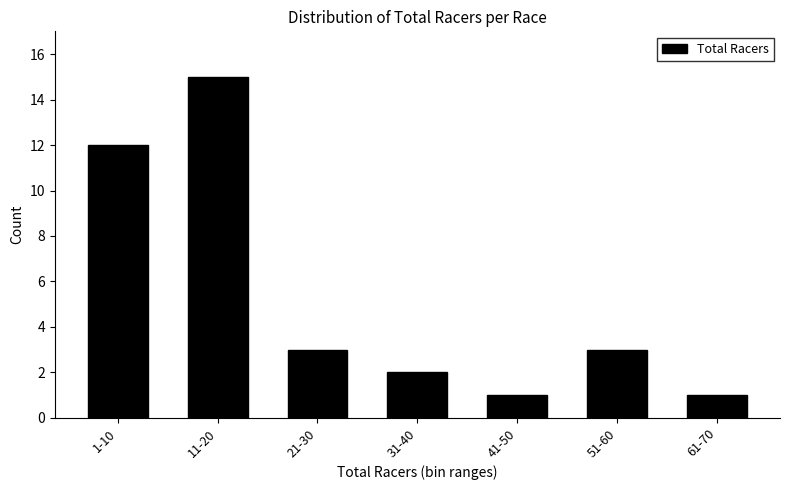

Reading left to right, what are all the values shown in this chart?

12	15	3	2	1	3	1